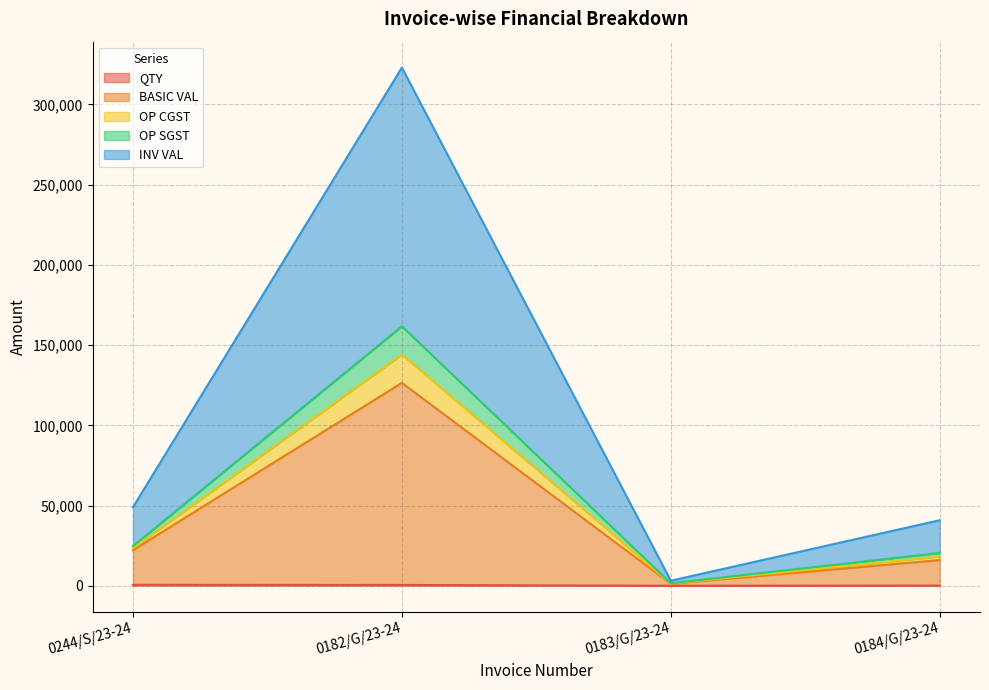

What are all the series names shown in the legend?

QTY, BASIC VAL, OP CGST, OP SGST, INV VAL